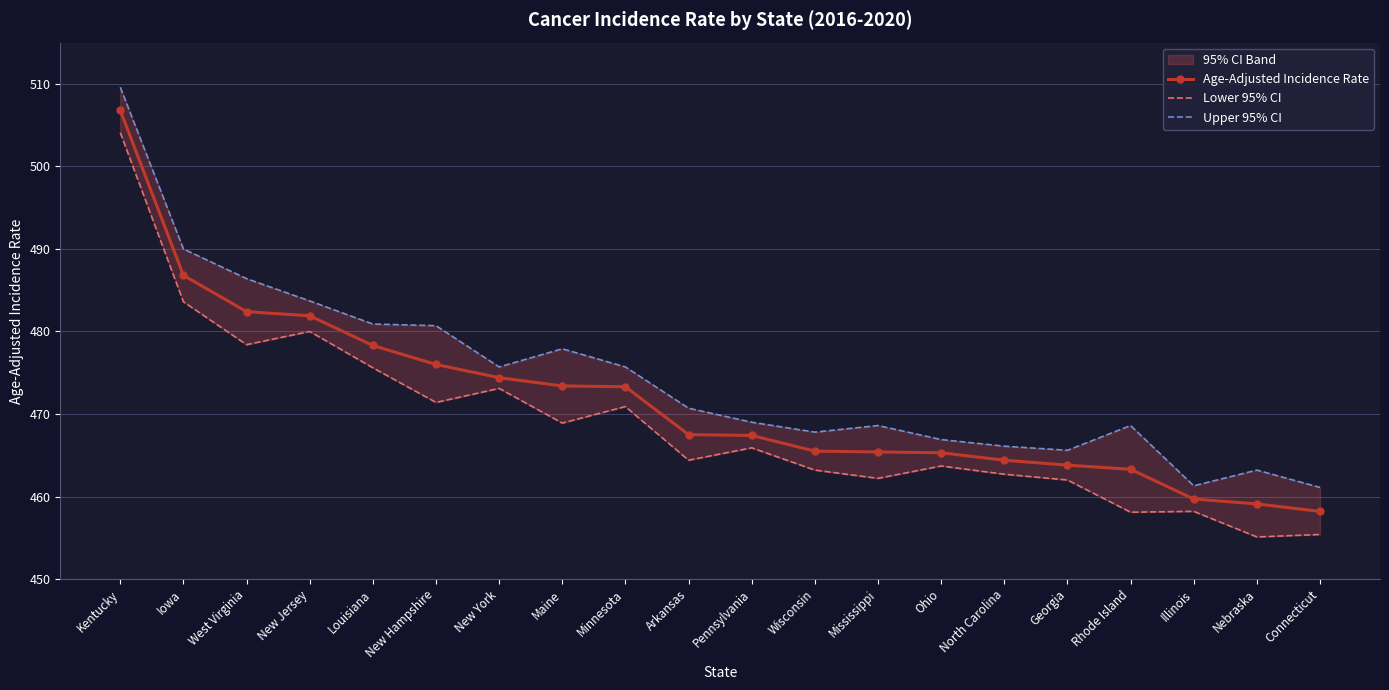

True or false: Upper 95% CI and Lower 95% CI intersect in this chart.

False